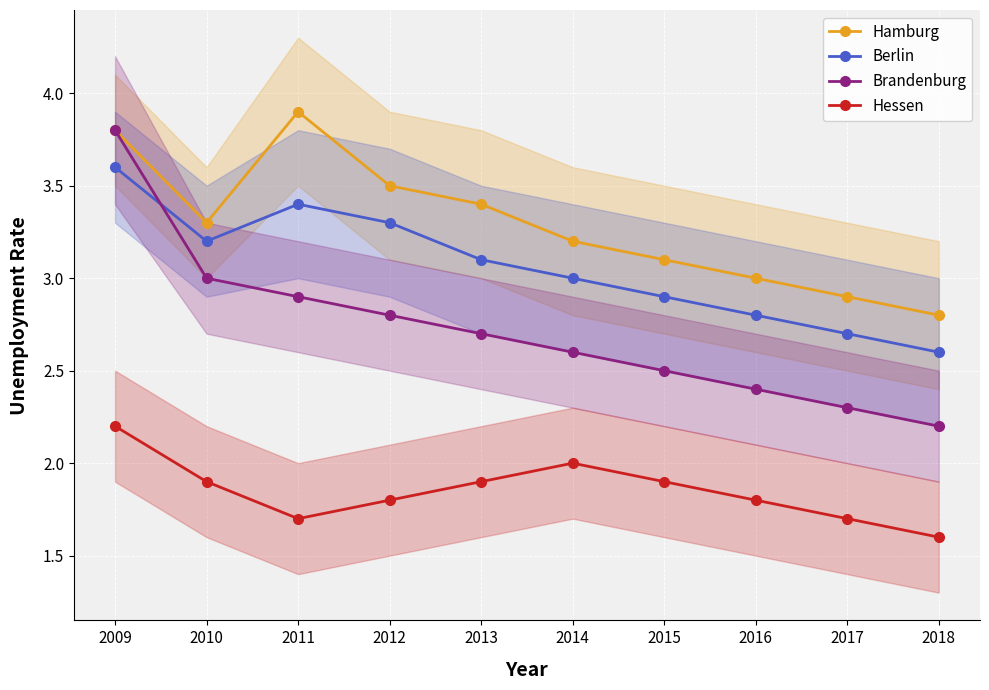

At which label does Hamburg first exceed 3?

2009